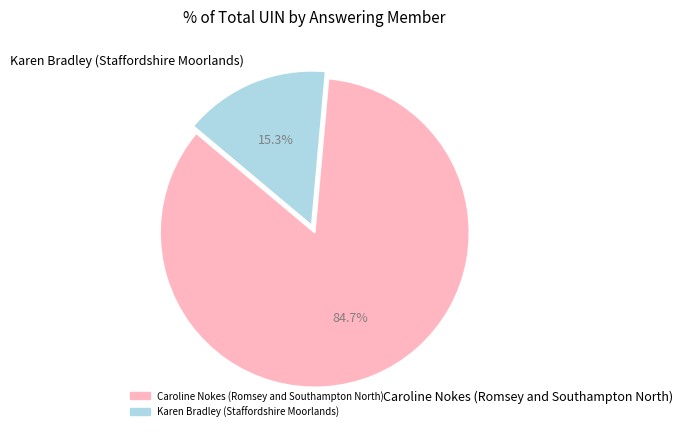

How many slices are in this pie chart?

2